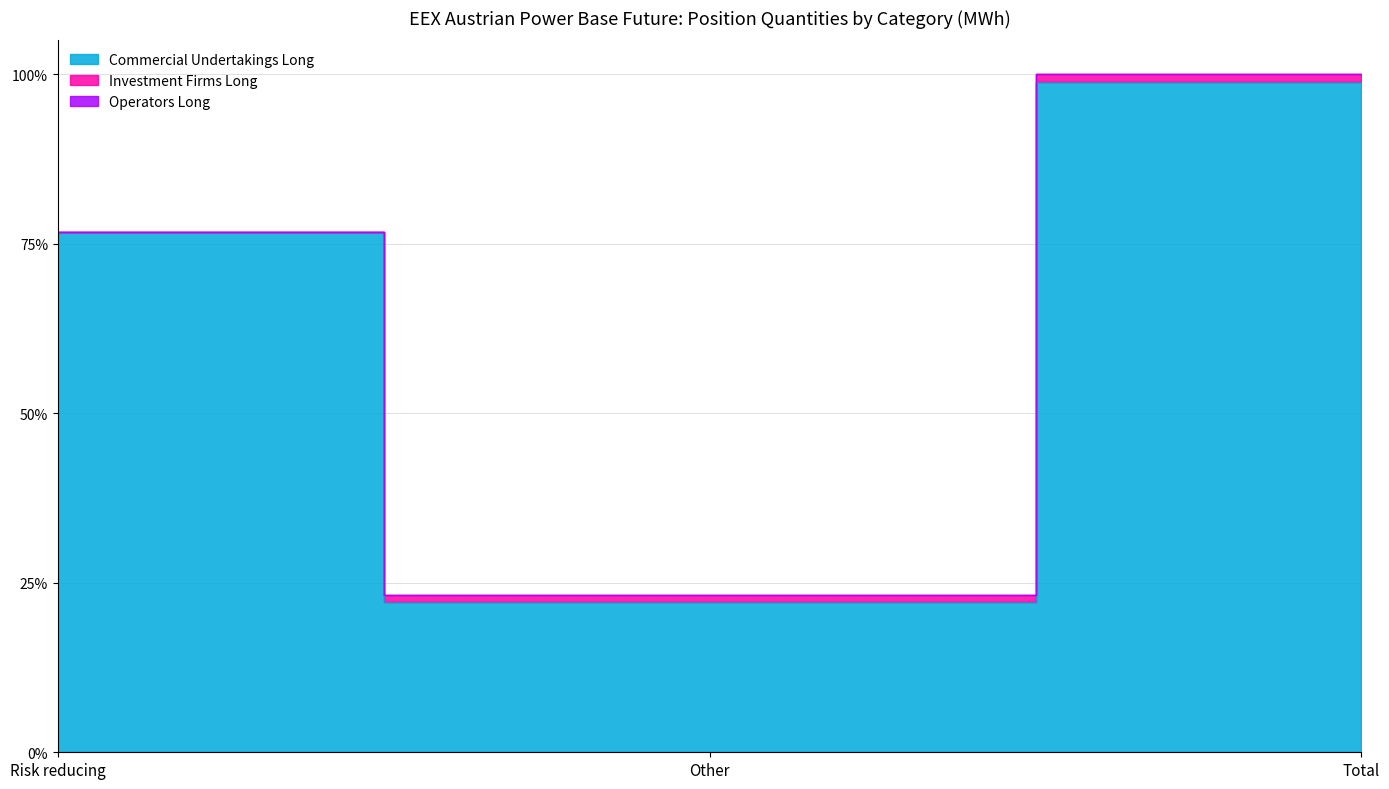

What is the label of the 1st point from the right?

Total